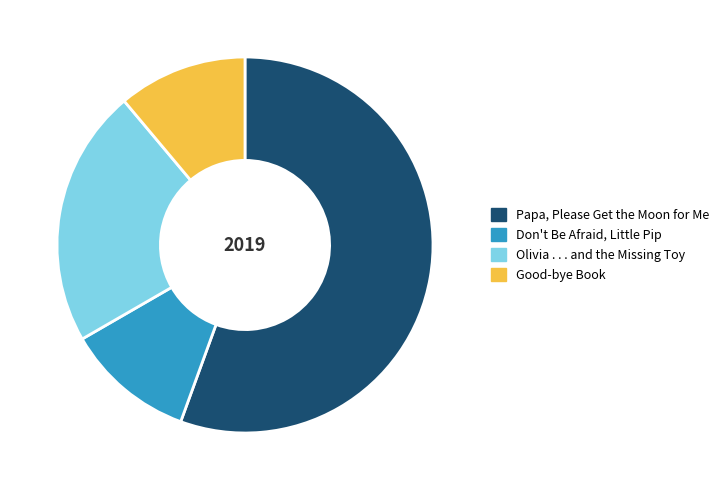

How many segments does this pie chart have?

4